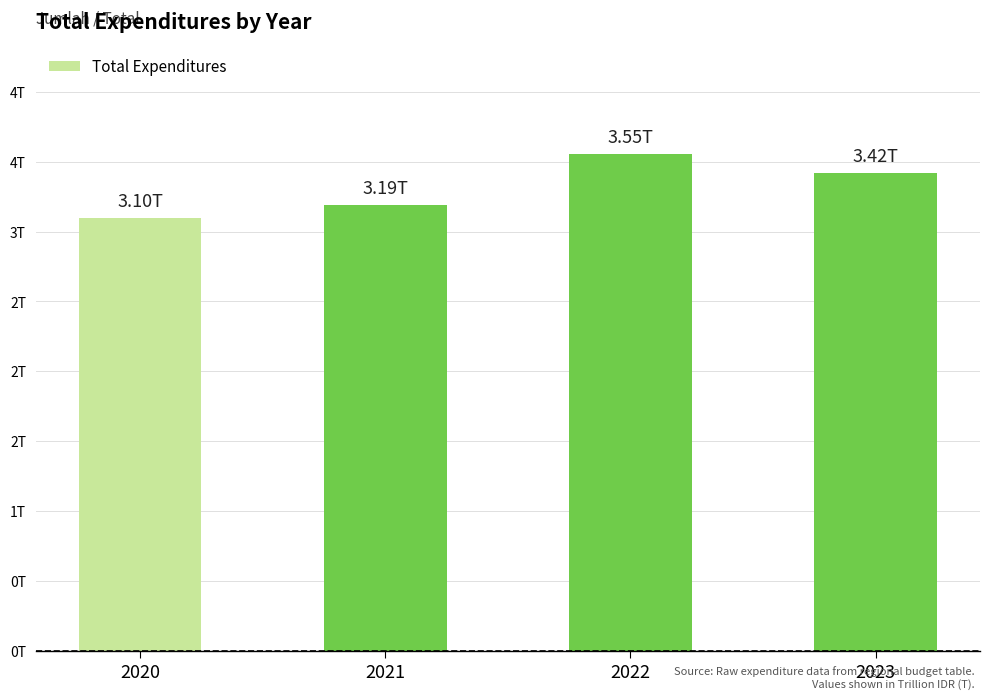

Which category has the lowest value across all series?

2020